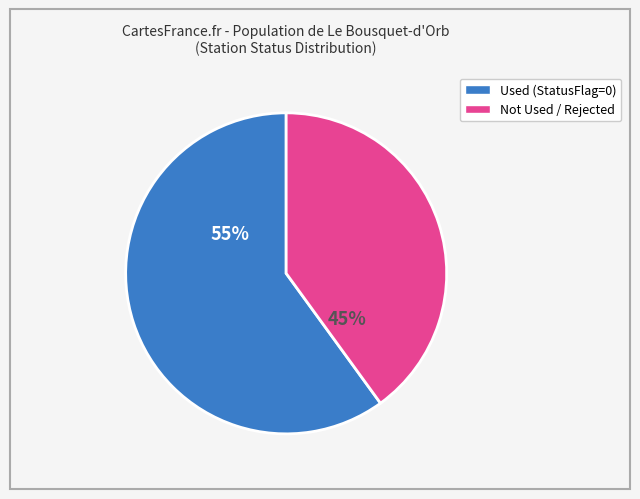

Is Not Used / Rejected (1,2,3) the majority of the pie?

No